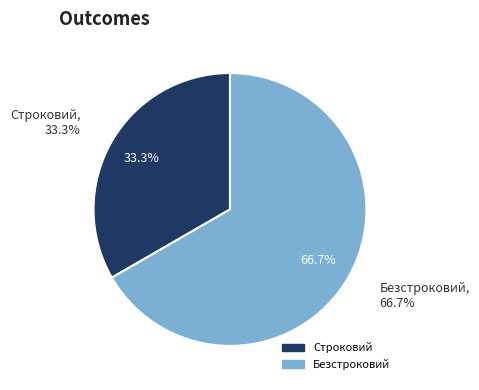

True or false: Строковий accounts for 33% of the total.

True